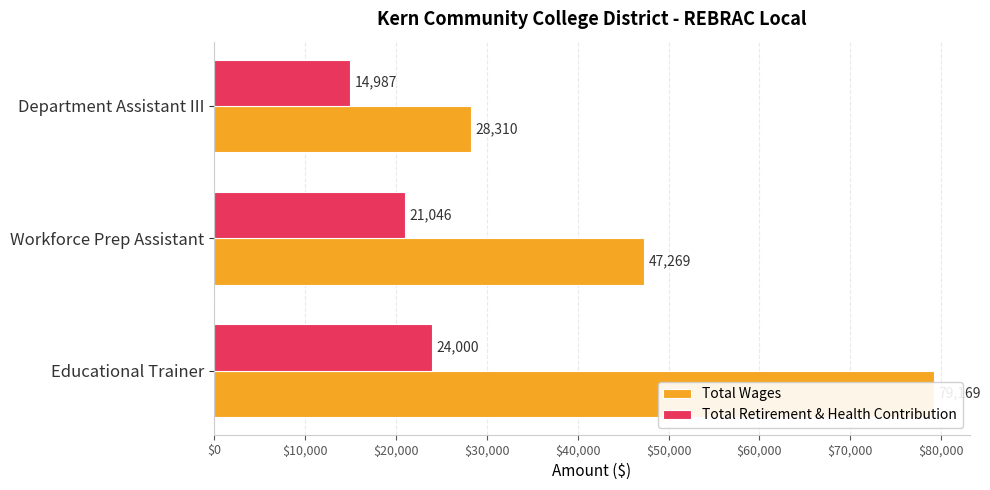

Count the Total Wages values in the range 28310 to 79169.

3